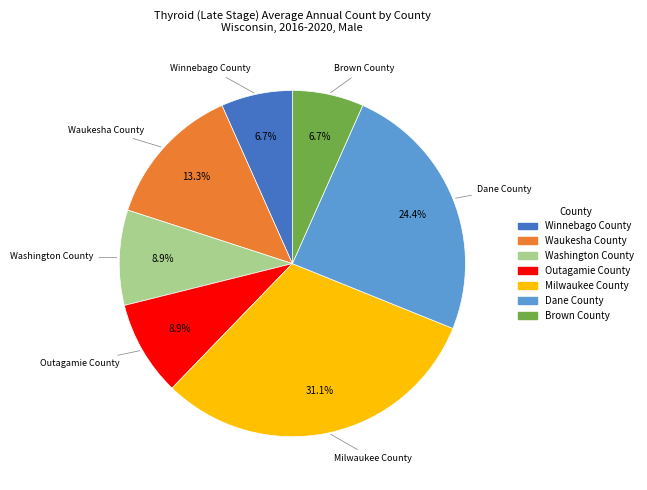

What portion of the pie excludes Outagamie County?

91.1%